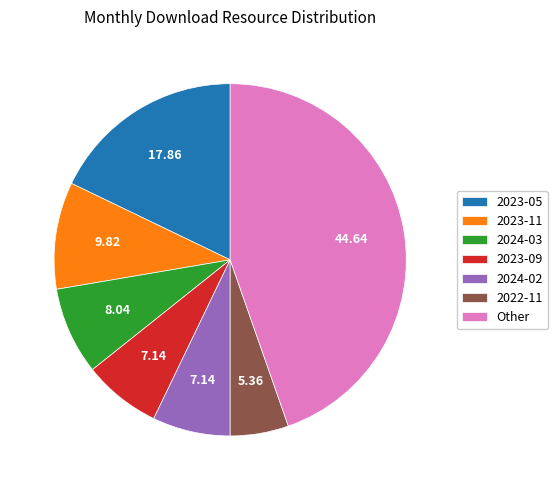

Is it true that 2024-03 is 1% of the pie?

False